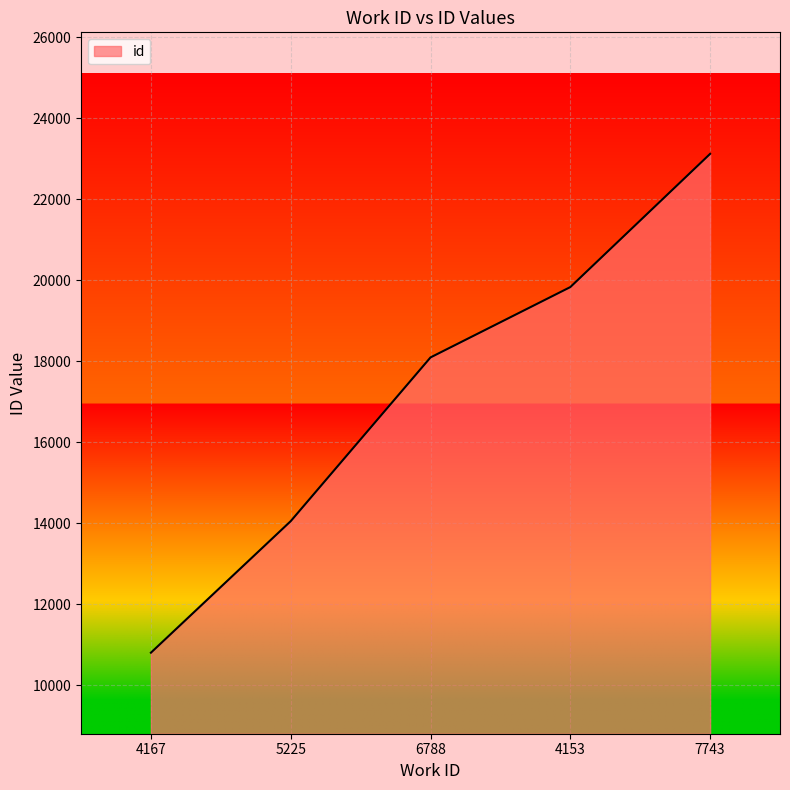

Reading right to left, what are all the values shown in this chart?

7743=23121	4153=19833	6788=18097	5225=14056	4167=10809